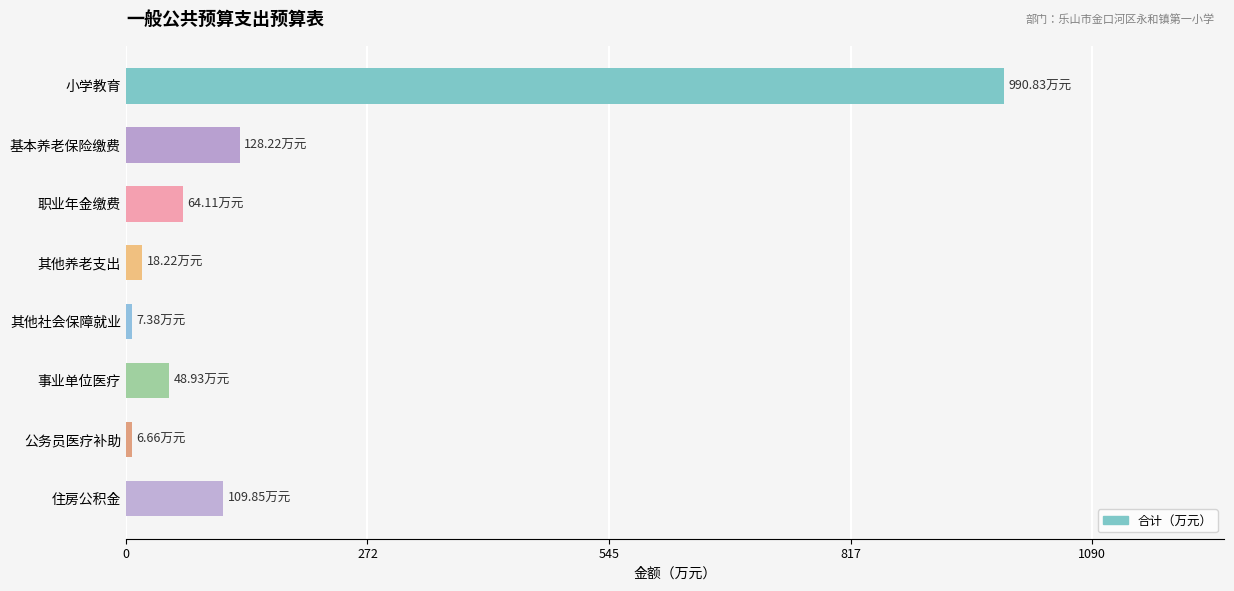

Which category has the highest value across all series?

小学教育